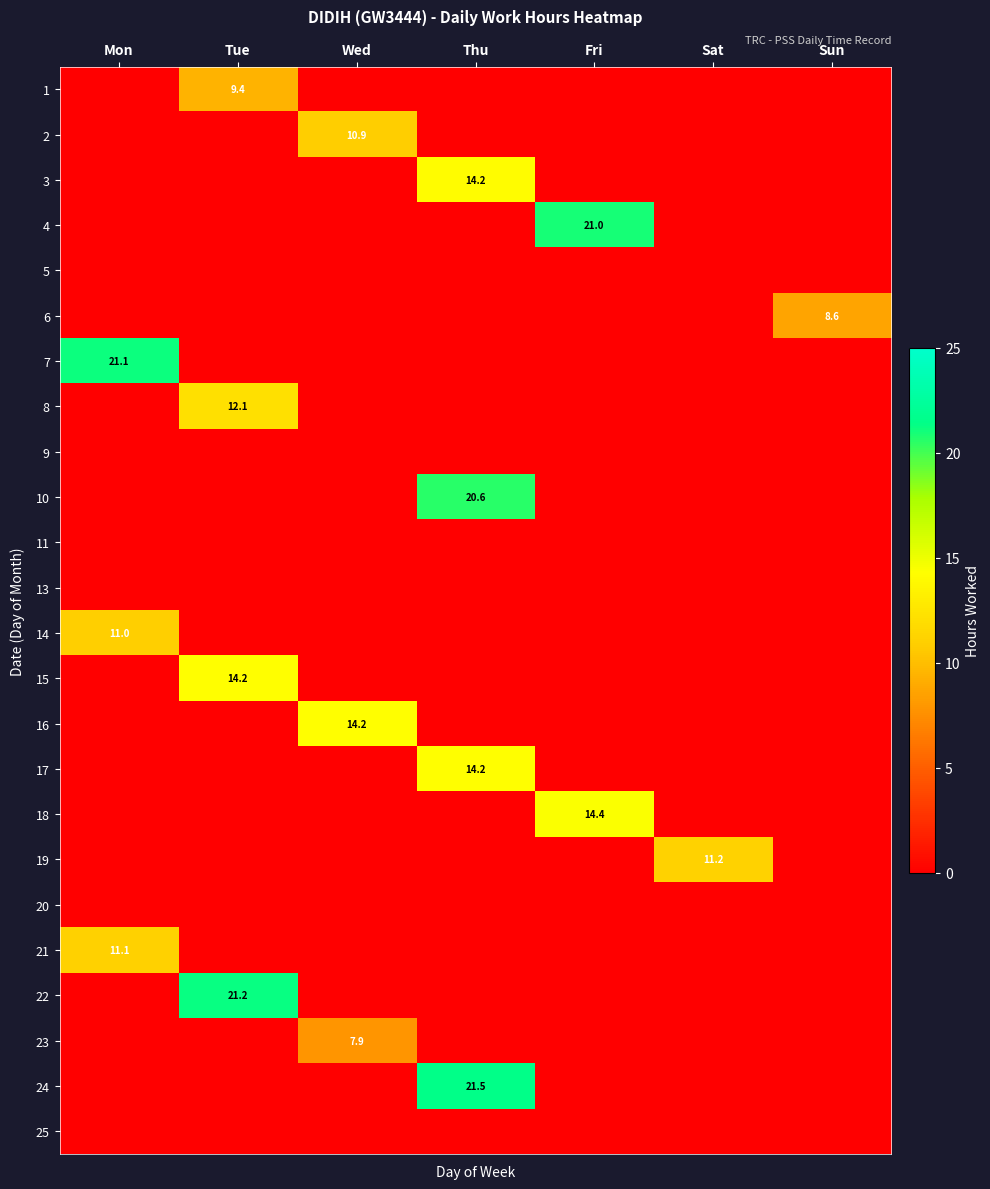

The 16 series shows 14.2 at Wed. True or false?

True